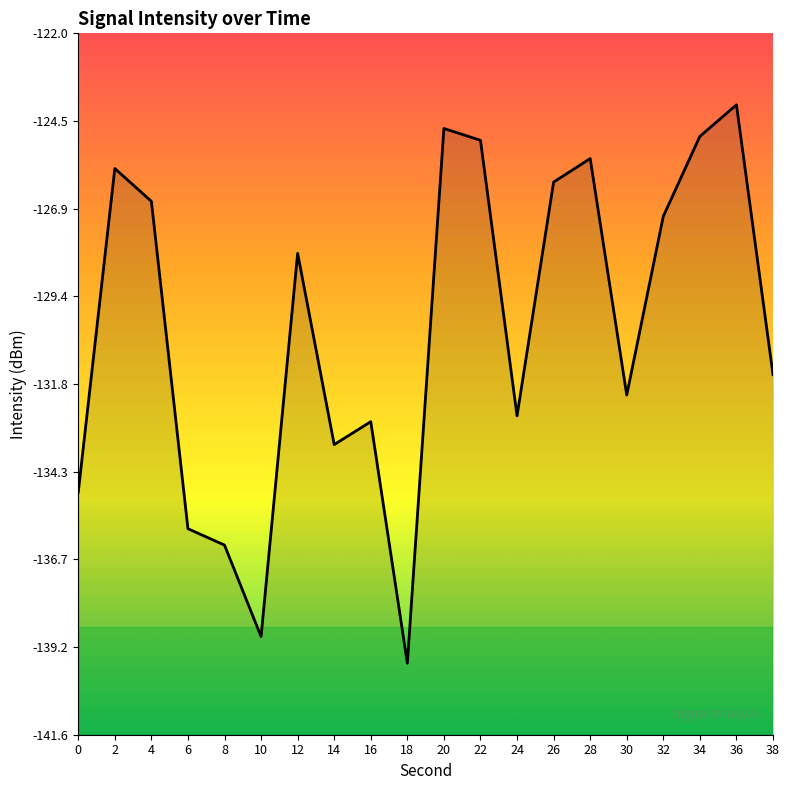

At which label is the value closest to -131?

38